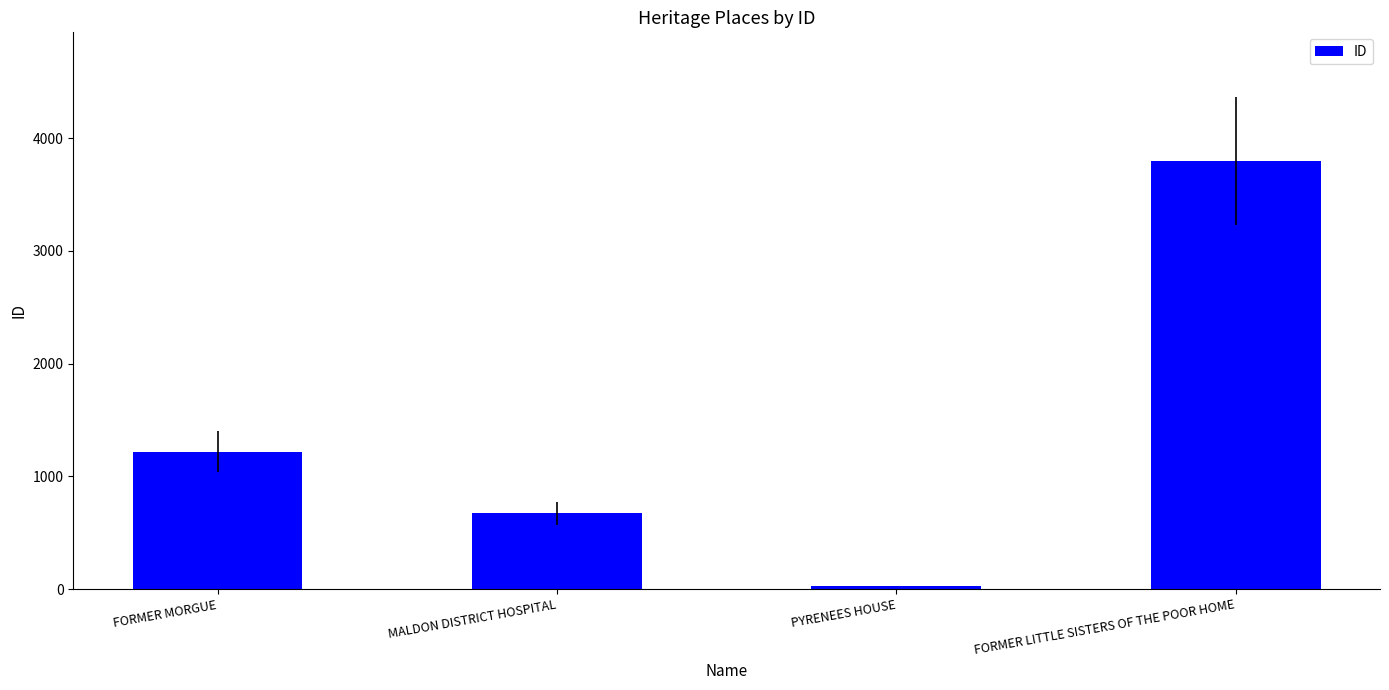

List the labels in order of value, largest first.

FORMER LITTLE SISTERS OF THE POOR HOME, FORMER MORGUE, MALDON DISTRICT HOSPITAL, PYRENEES HOUSE